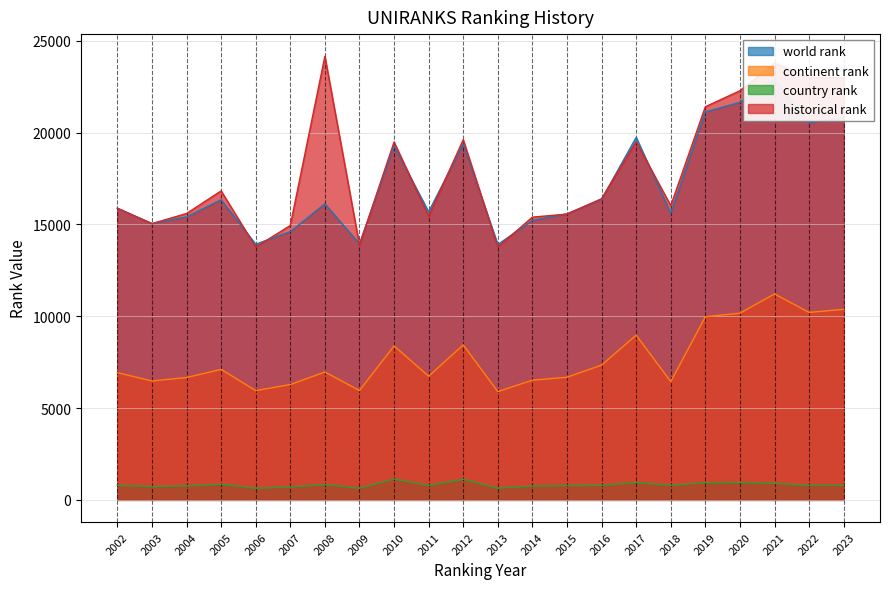

Which category has the highest value in the continent rank series?

2021